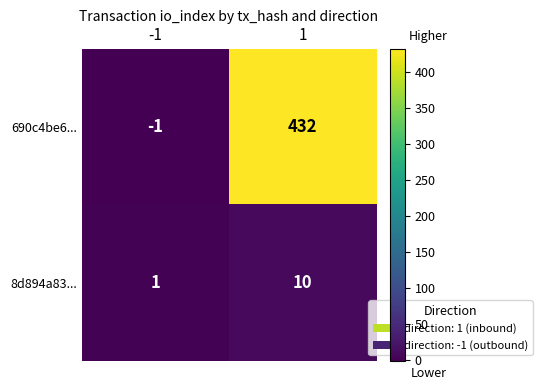

The 8d894a83... series shows 1 at -1. True or false?

True